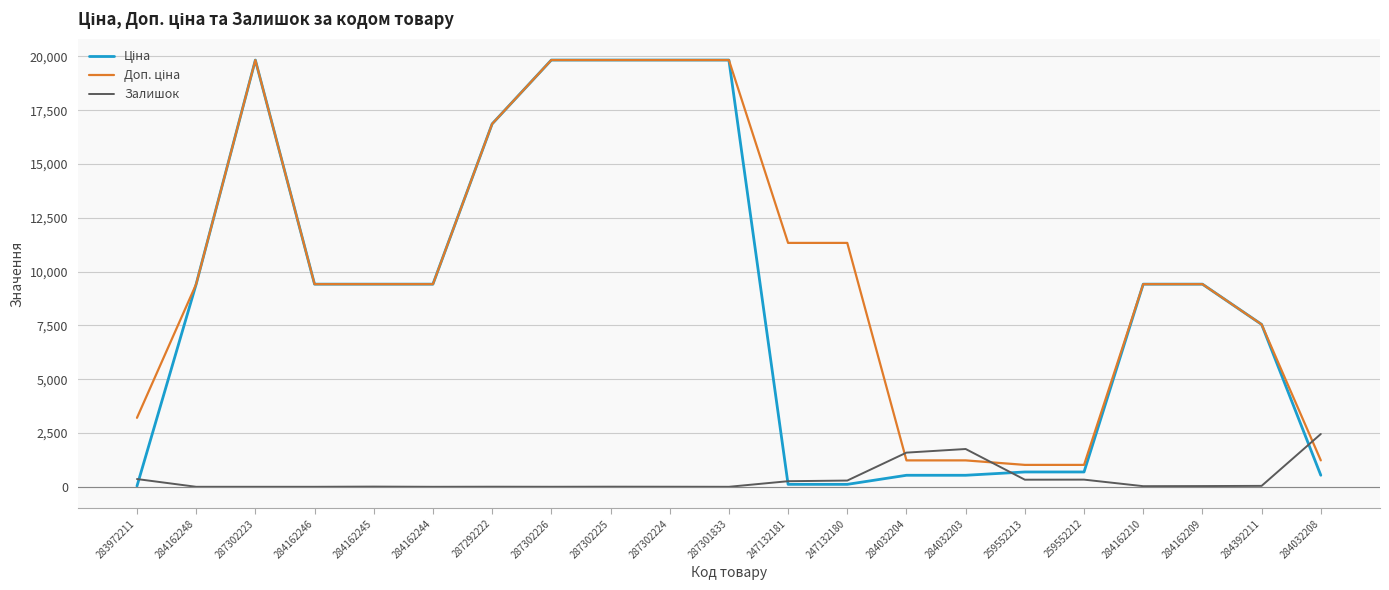

What is the maximum value shown in the chart?

19831.1